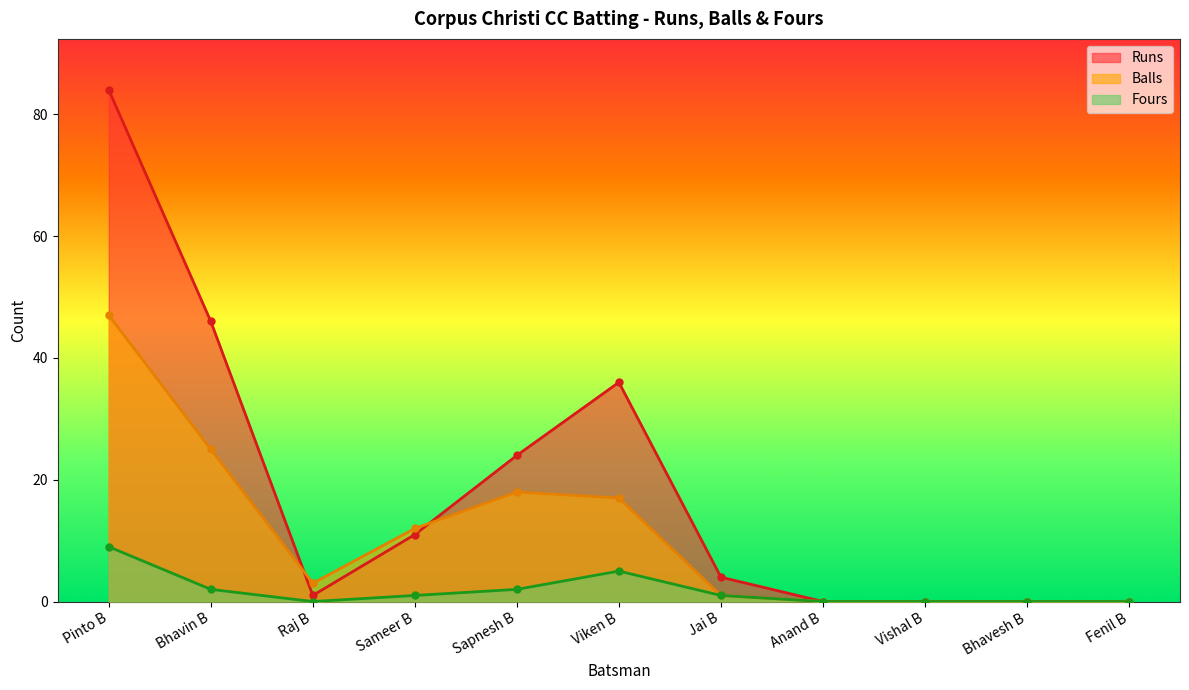

Reading left to right, list all the values displayed in this chart.

Runs: Pinto B=84	Bhavin B=46	Raj B=1	Sameer B=11	Sapnesh B=24	Viken B=36	Jai B=4	Anand B=0	Vishal B=0	Bhavesh B=0	Fenil B=0
Balls: Pinto B=47	Bhavin B=25	Raj B=3	Sameer B=12	Sapnesh B=18	Viken B=17	Jai B=1	Anand B=0	Vishal B=0	Bhavesh B=0	Fenil B=0
Fours: Pinto B=9	Bhavin B=2	Raj B=0	Sameer B=1	Sapnesh B=2	Viken B=5	Jai B=1	Anand B=0	Vishal B=0	Bhavesh B=0	Fenil B=0